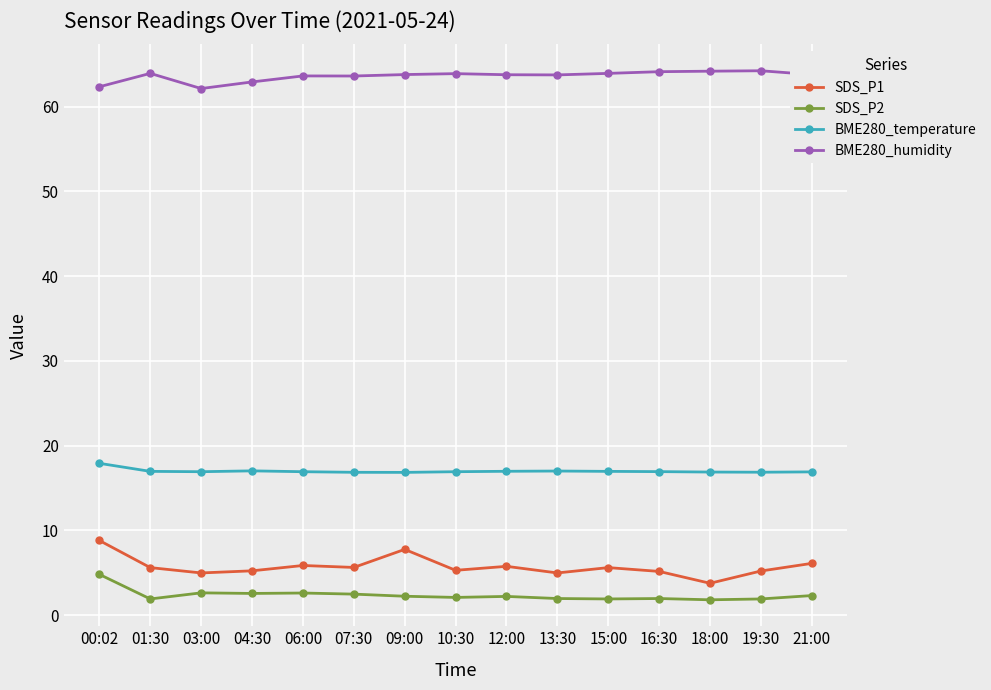

Is the value of BME280_humidity at 06:00 greater than the value of BME280_temperature at 21:00?

Yes